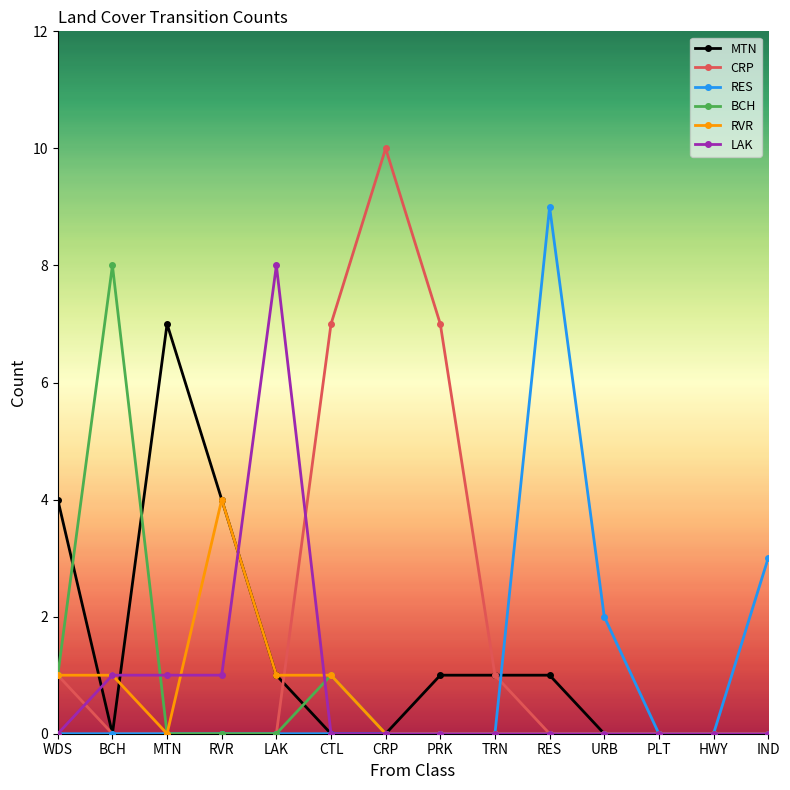

Reading left to right, extract all data points from this chart.

MTN: 4	0	7	4	1	0	0	1	1	1	0	0	0	0
CRP: 1	0	0	0	0	7	10	7	1	0	0	0	0	0
RES: 0	0	0	0	0	0	0	0	0	9	2	0	0	3
BCH: 1	8	0	0	0	1	0	0	0	0	0	0	0	0
RVR: 1	1	0	4	1	1	0	0	0	0	0	0	0	0
LAK: 0	1	1	1	8	0	0	0	0	0	0	0	0	0